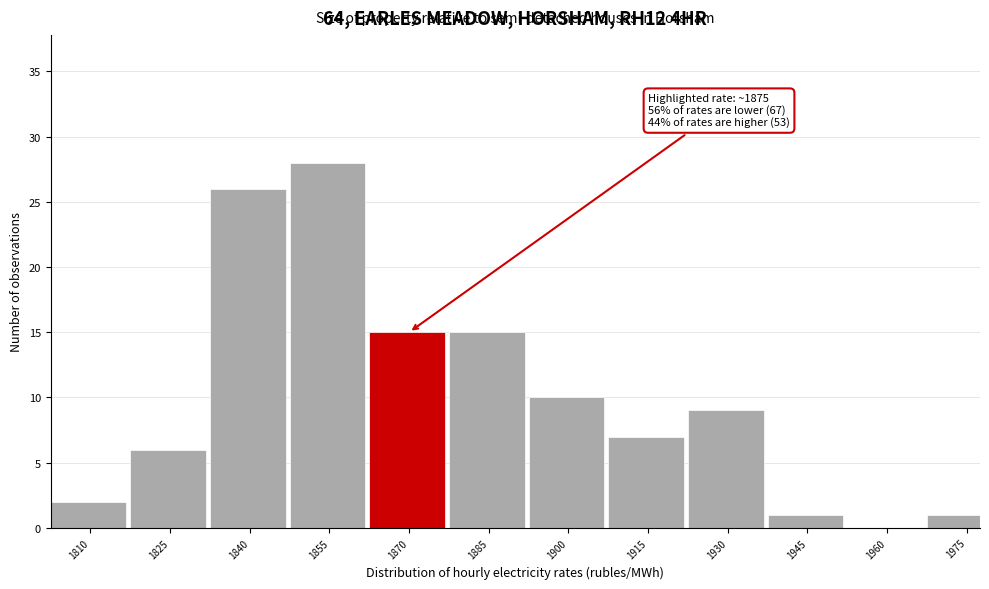

Reading right to left, what are all the values shown in this chart?

1975=1	1960=0	1945=1	1930=9	1915=7	1900=10	1885=15	1870=15	1855=28	1840=26	1825=6	1810=2